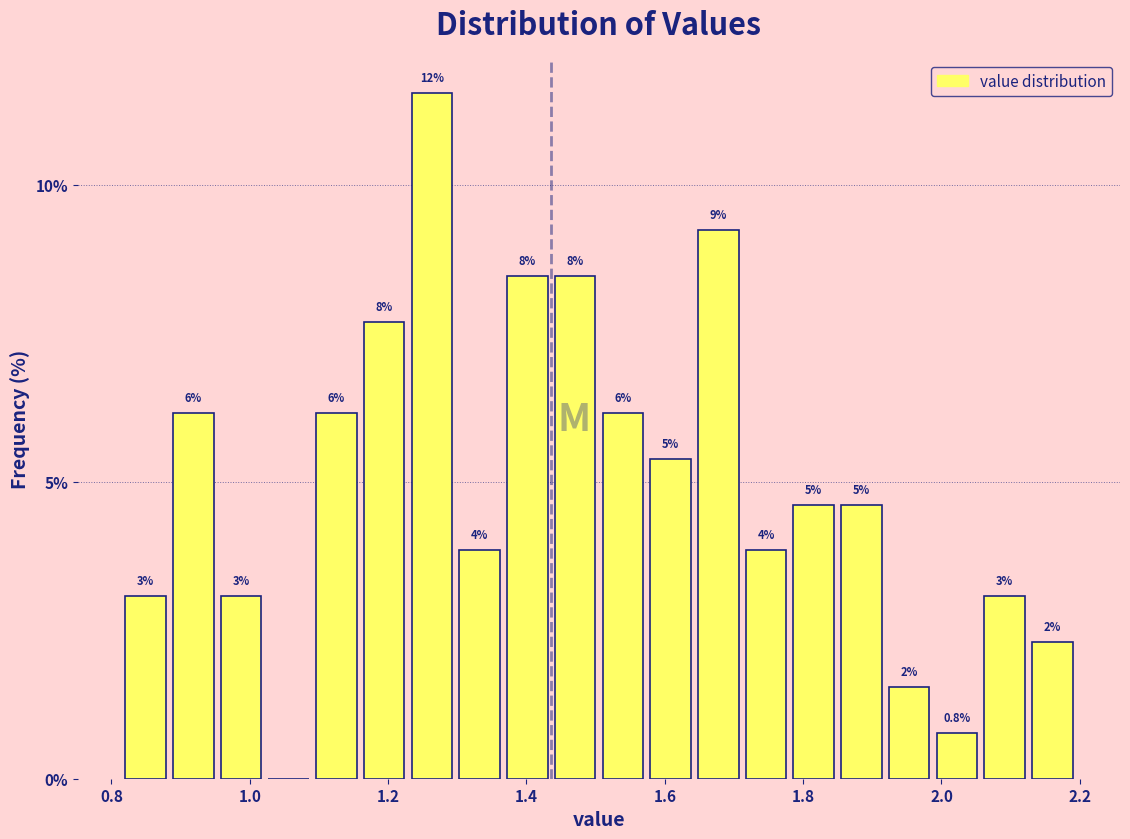

Read against the x-axis, roughly where is the centre of the tallest bar?

1.26